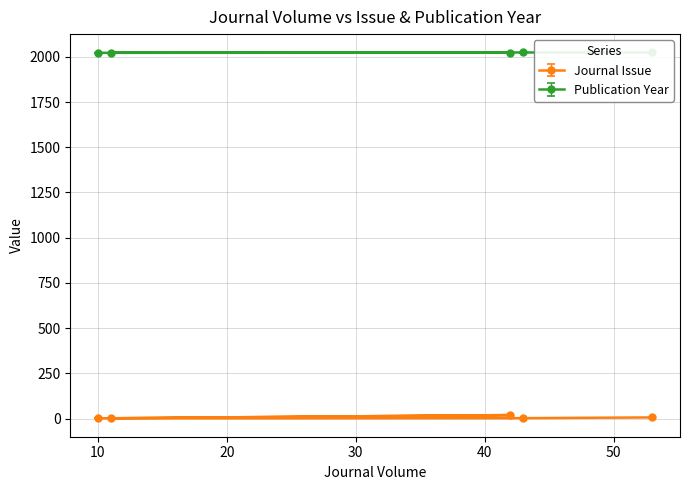

What is the highest value of the Publication Year series?

2024